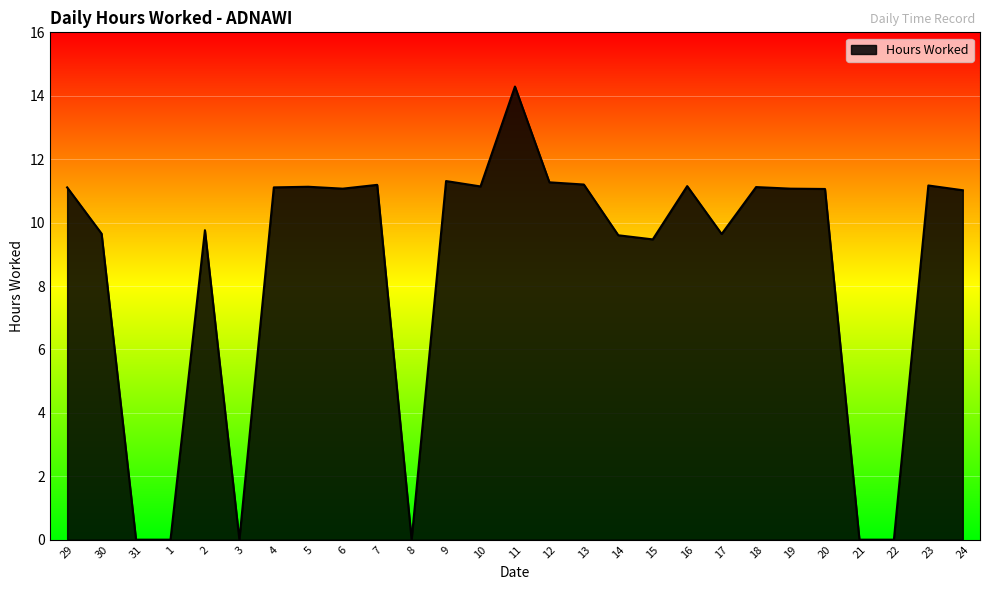

True or false: the data shows 8.0 at 1.

False